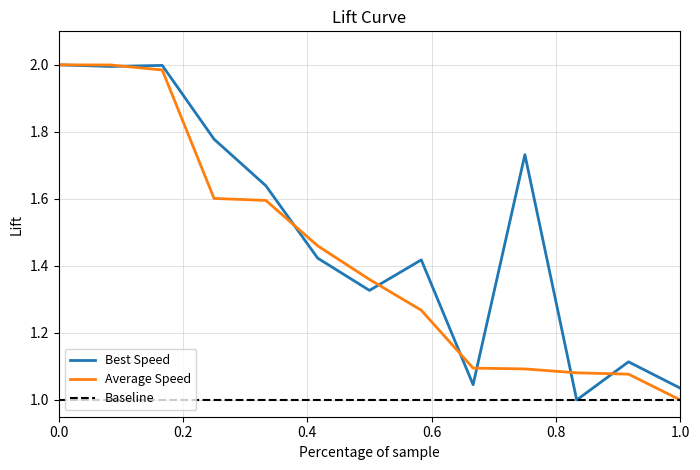

Is it true that Average Speed equals 1.0 at 1.0?

True